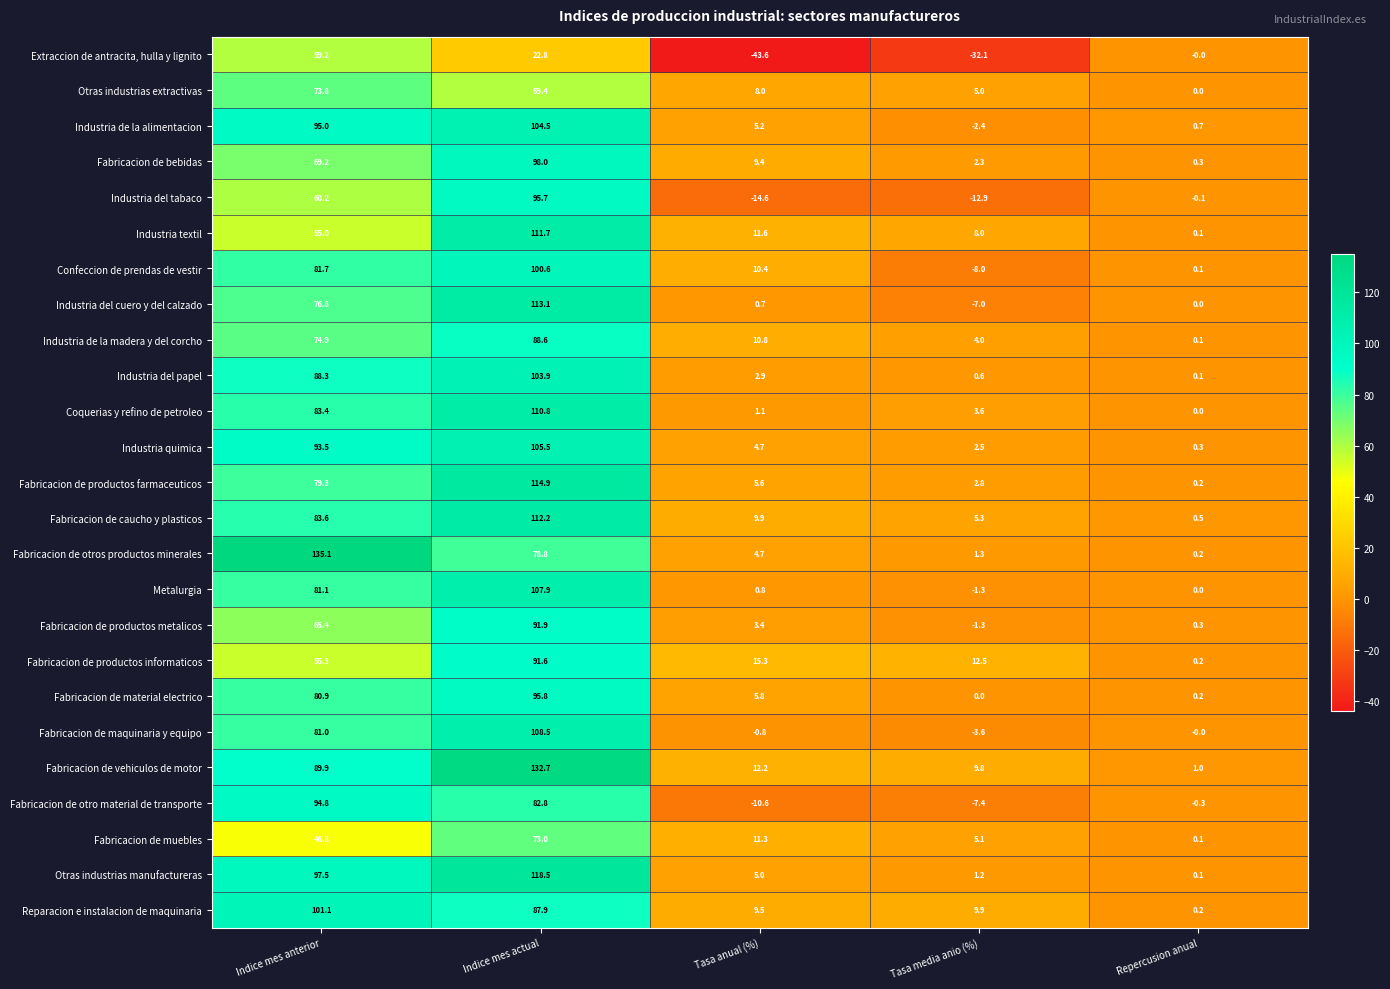

How many data points in Industria del cuero y del calzado are less than 0?

1